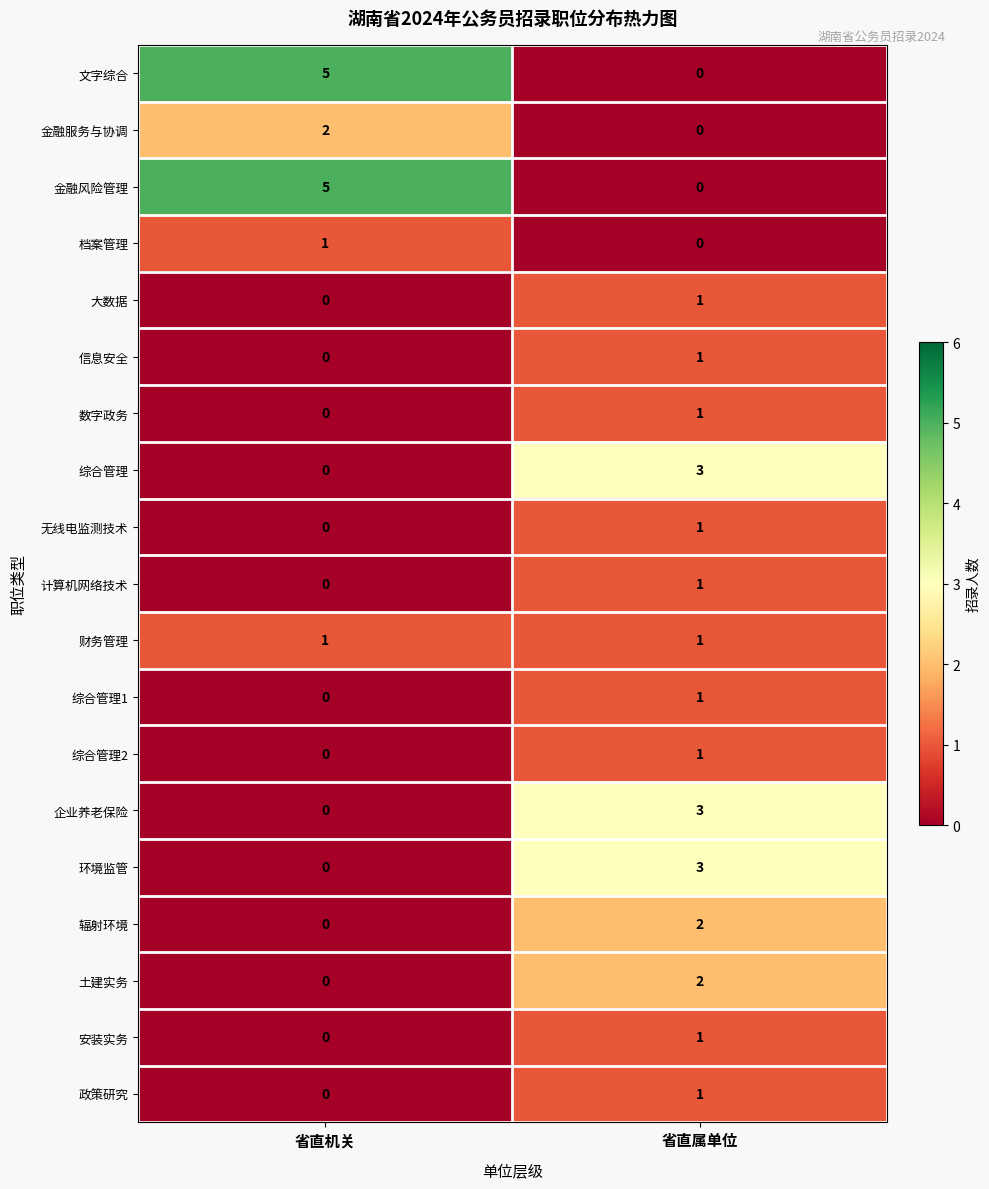

True or false: 档案管理 has a value of 0 at 省直属单位.

True